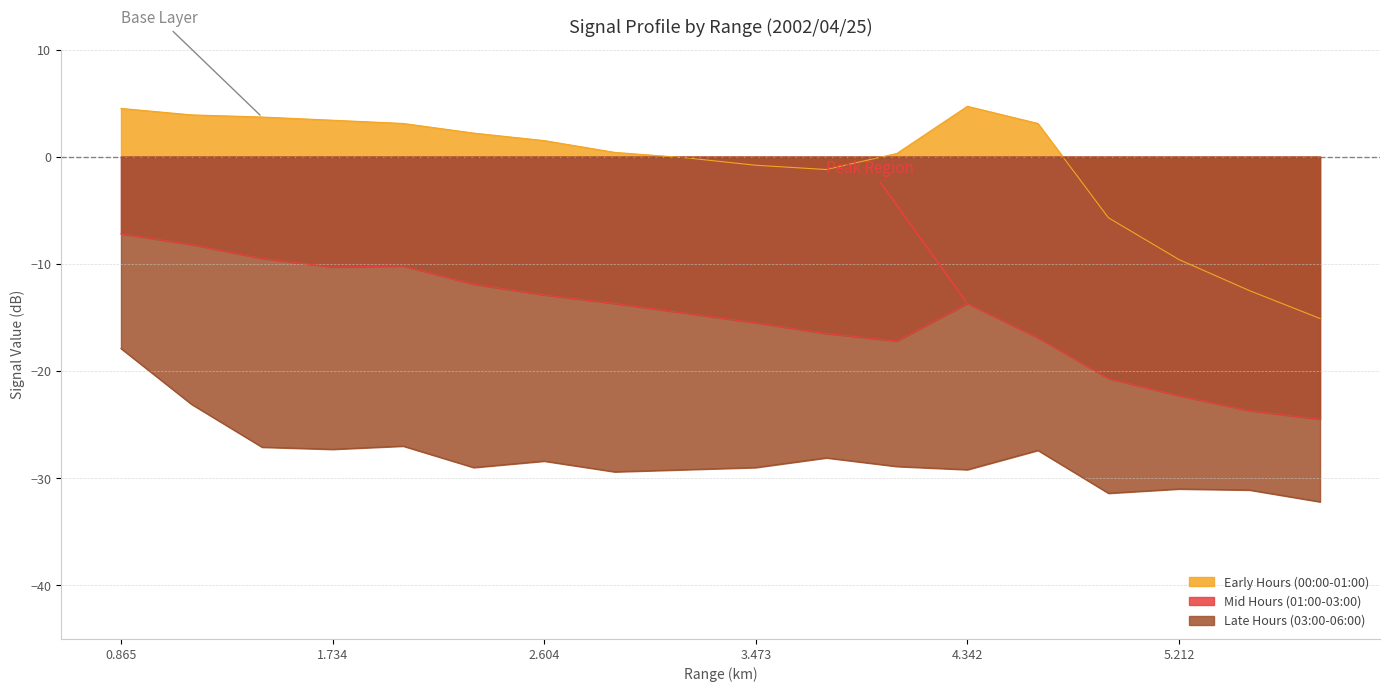

True or false: Early Hours (00:00-01:00) and Late Hours (03:00-06:00) intersect in this chart.

False